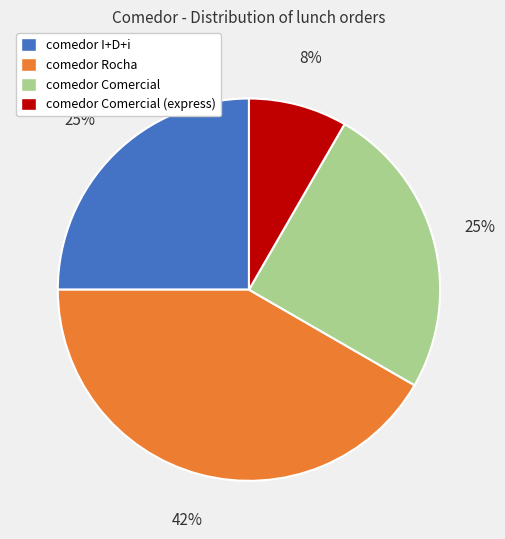

To the nearest percent, what is the difference between the comedor Comercial (express) and comedor I+D+i slice percentages?

17%